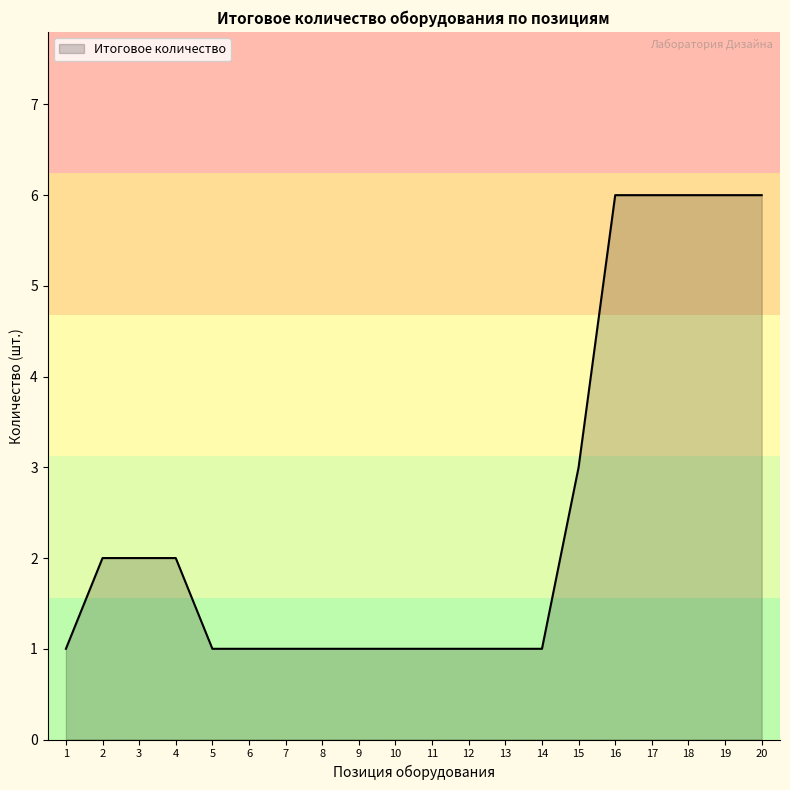

What is the change in value from 13 to 17?

+5